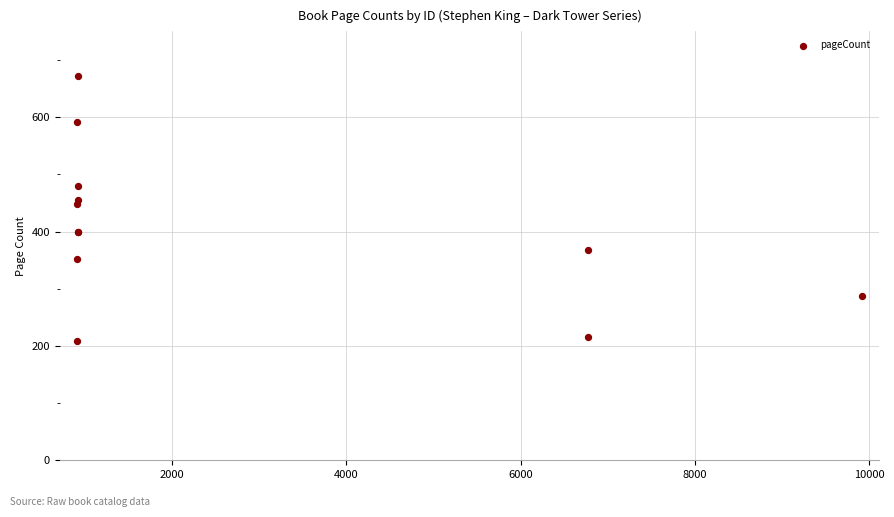

What Y value in the scatter plot is closest to 440?

448